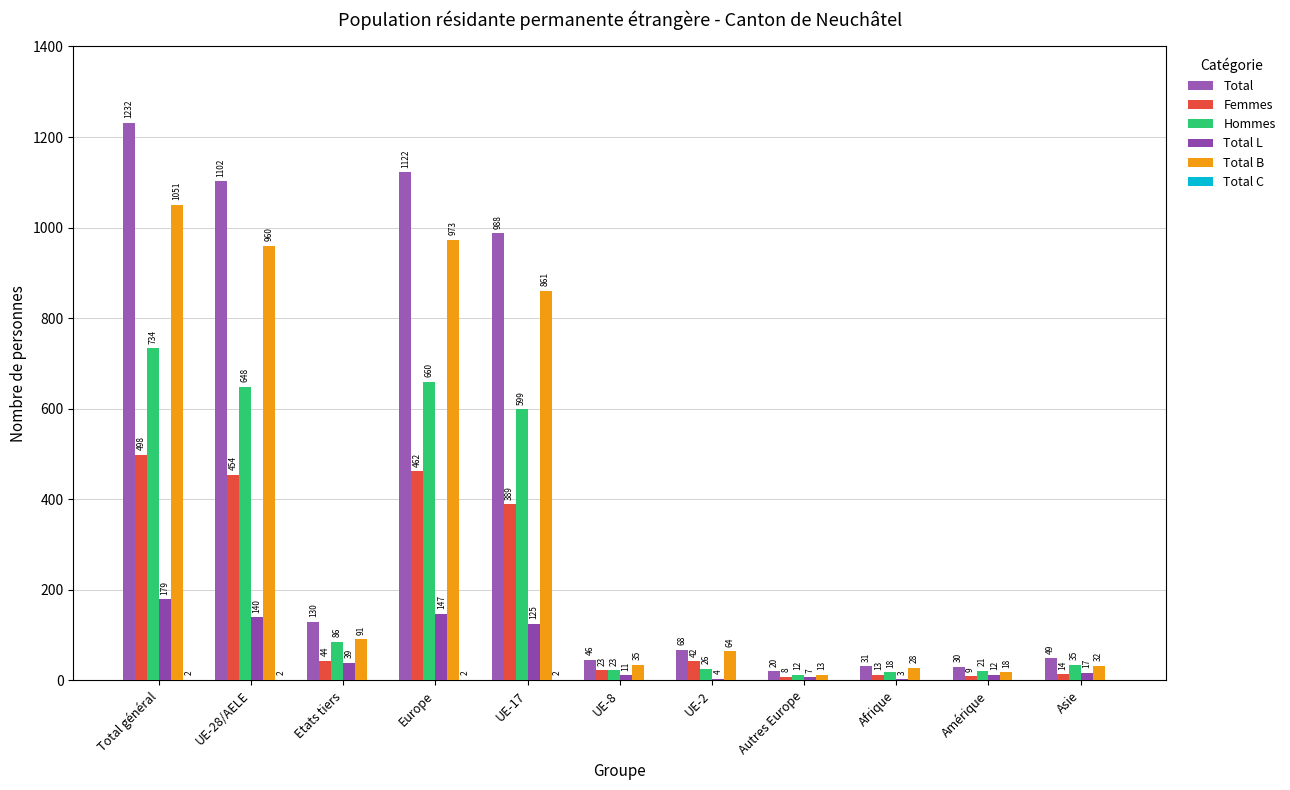

What is the average value of the Total B series?

375